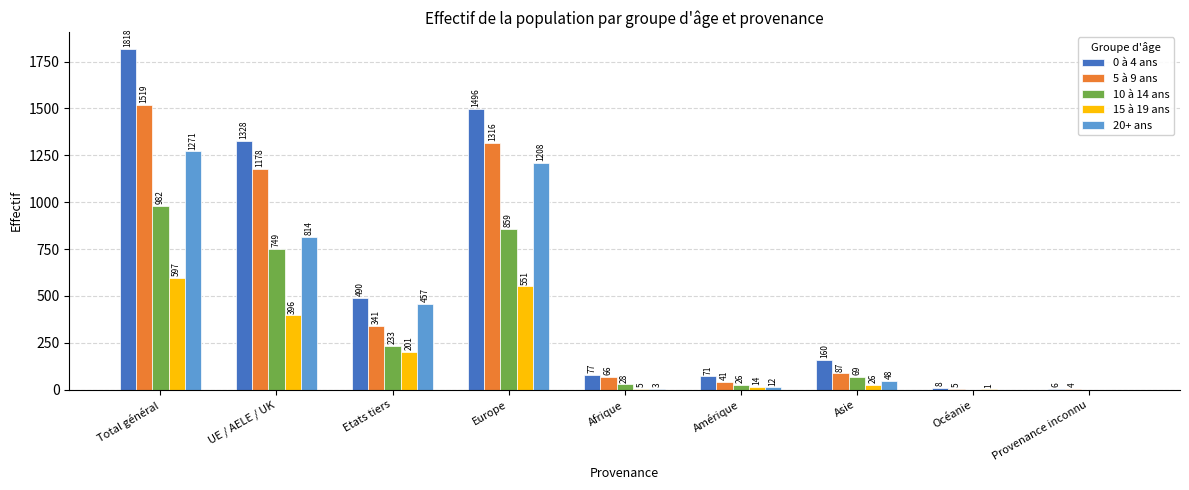

Between Afrique and Asie, which series saw the biggest shift?

0 à 4 ans